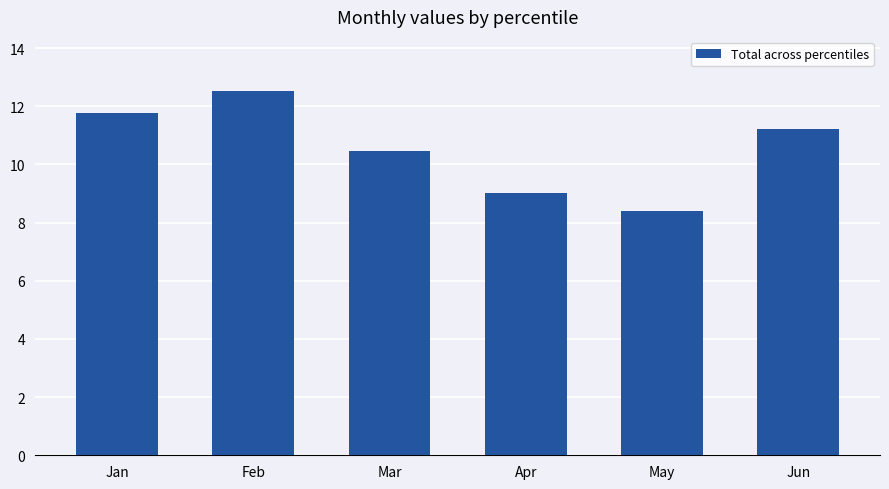

What is the change in value from Feb to Mar?

-2.0